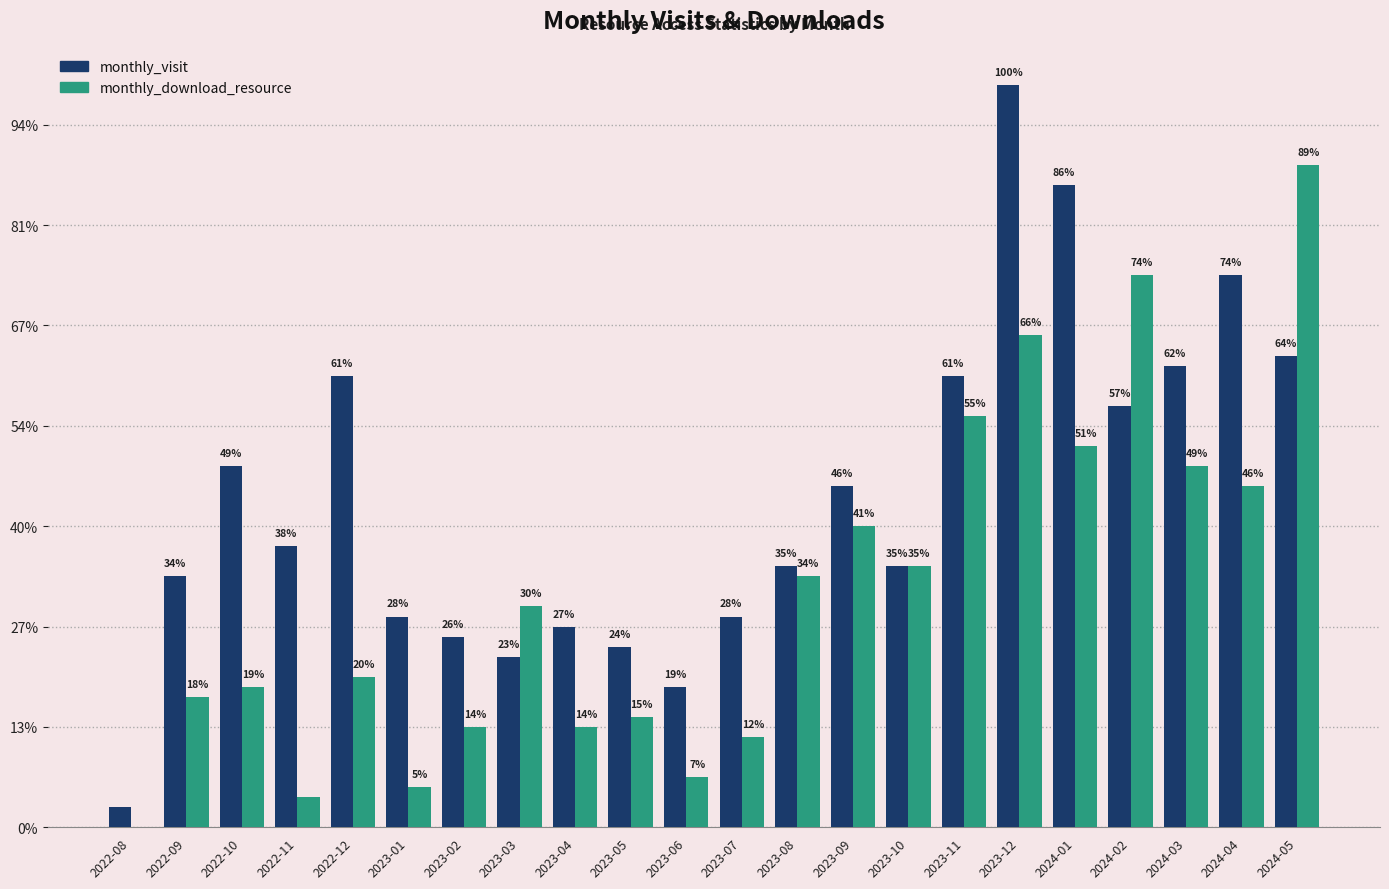

Is the value of monthly_download_resource at 2022-09 greater than the value of monthly_visit at 2023-07?

No